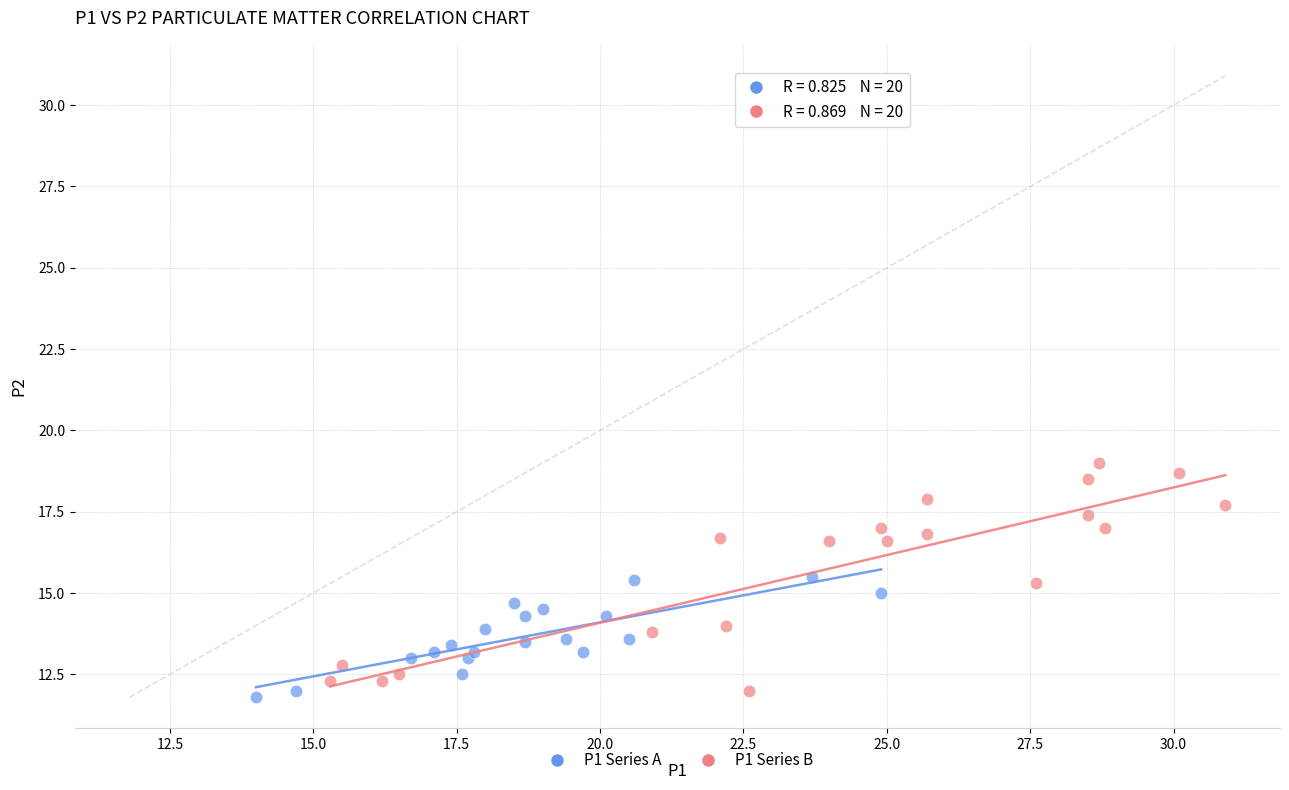

Which series contains the lowest Y value?

P1 Series A